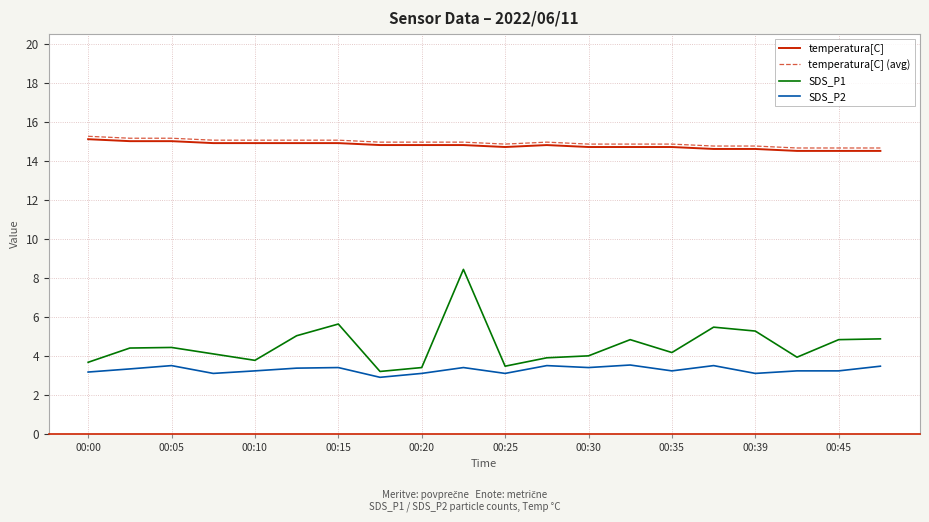

What is the lowest value of the SDS_P2 series?

2.9